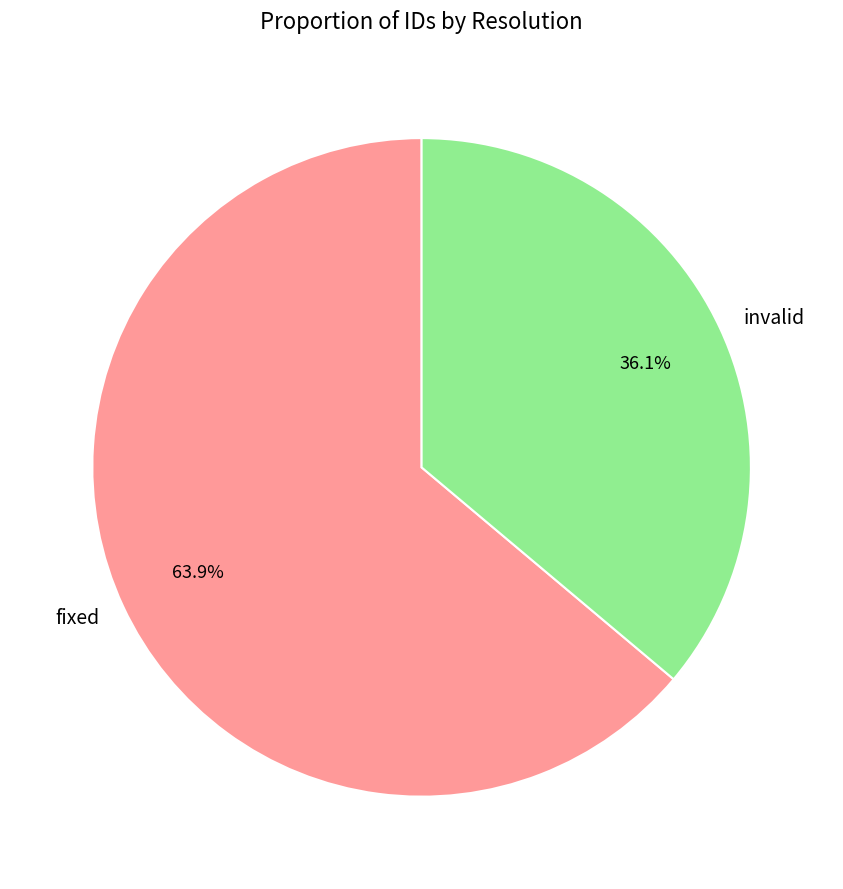

Approximately how many times larger is the value at fixed compared to invalid?

1.8